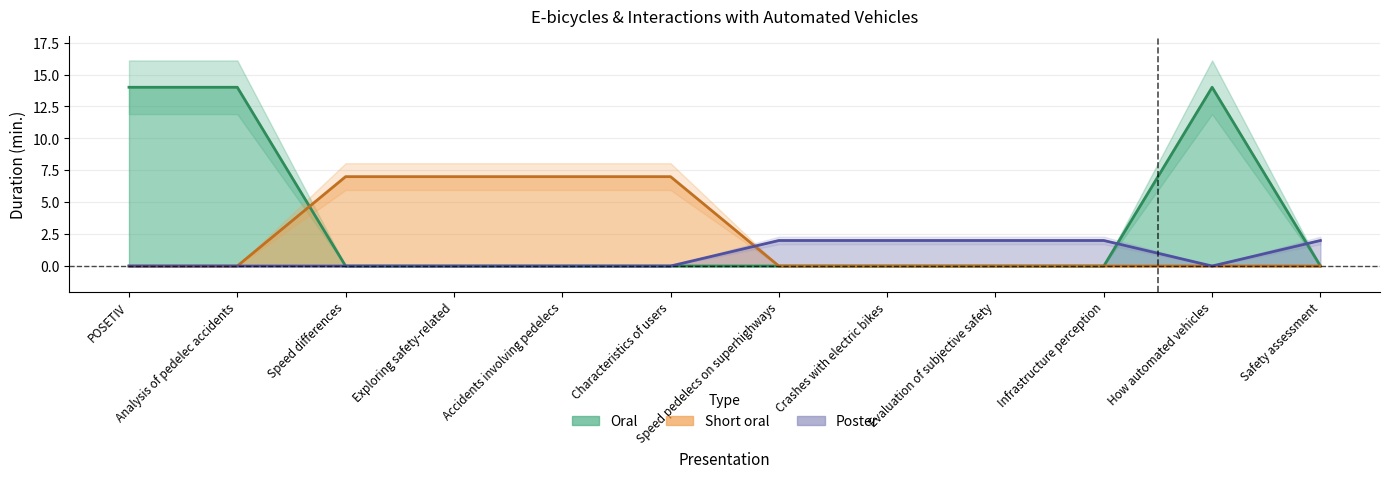

Which series ends up on top after the final intersection of Short oral and Oral?

Short oral